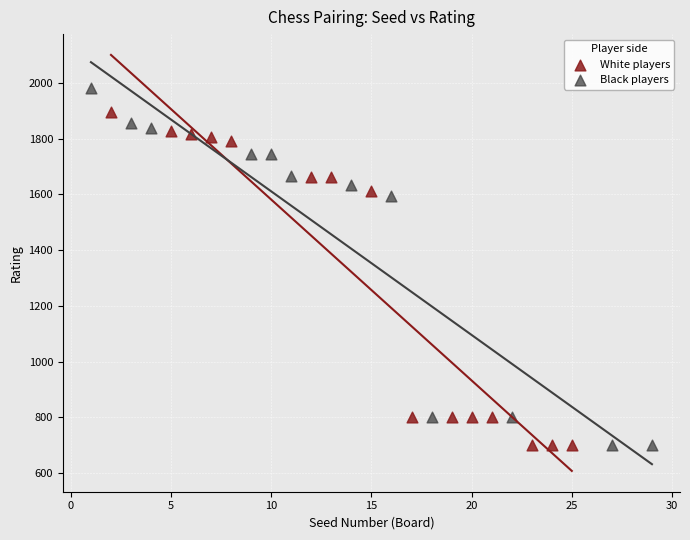

Which series contains the highest Y value?

Black players